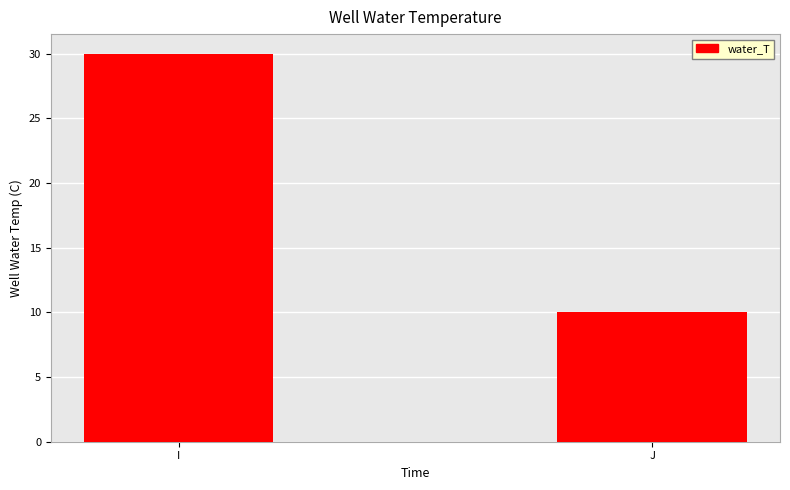

Reading left to right, list all the values displayed in this chart.

I=30	J=10